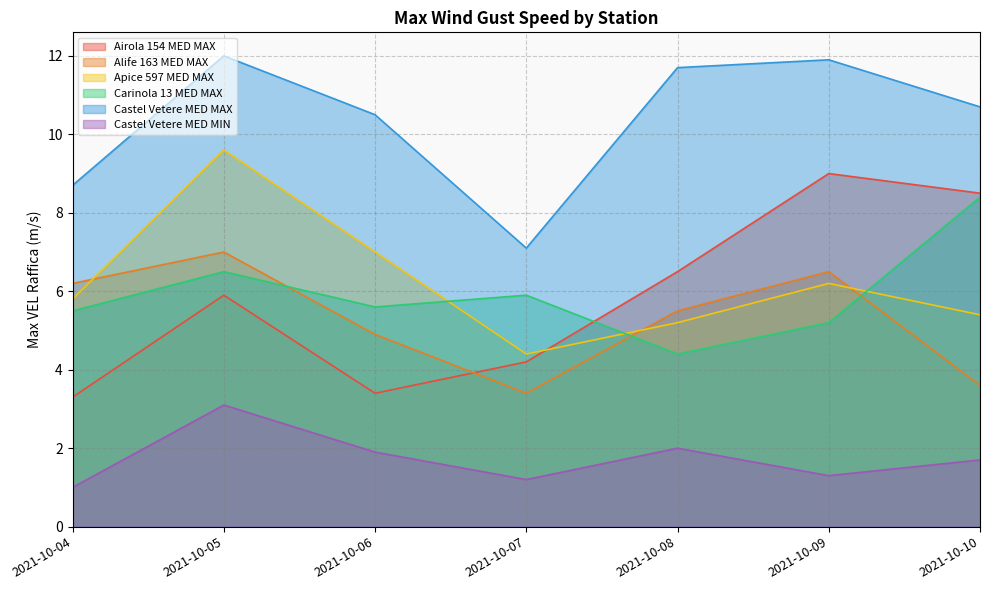

Count the number of categories in the chart.

7